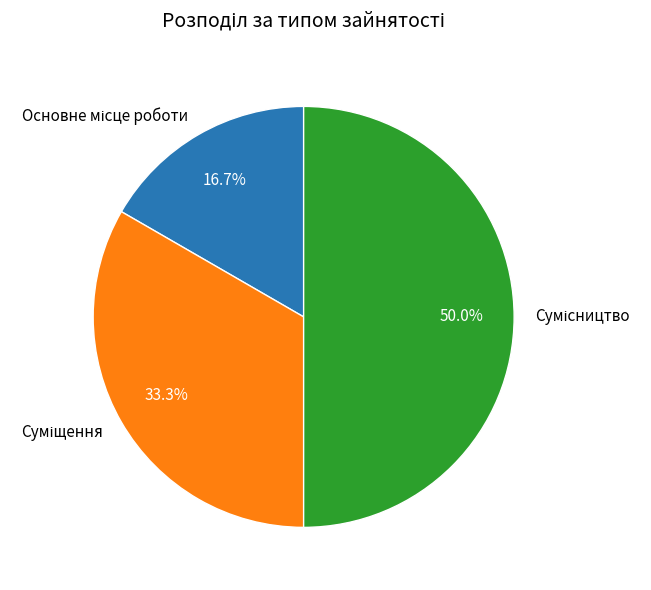

Count the number of slices in the pie.

3